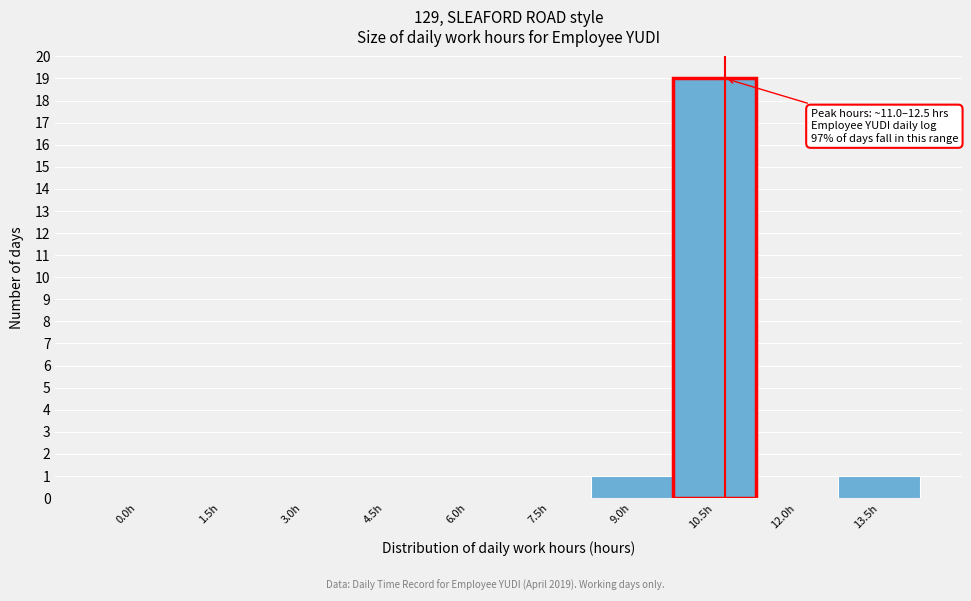

Reading left to right, extract all data points from this chart.

0.0h=0	1.5h=0	3.0h=0	4.5h=0	6.0h=0	7.5h=0	9.0h=1	10.5h=19	12.0h=0	13.5h=1